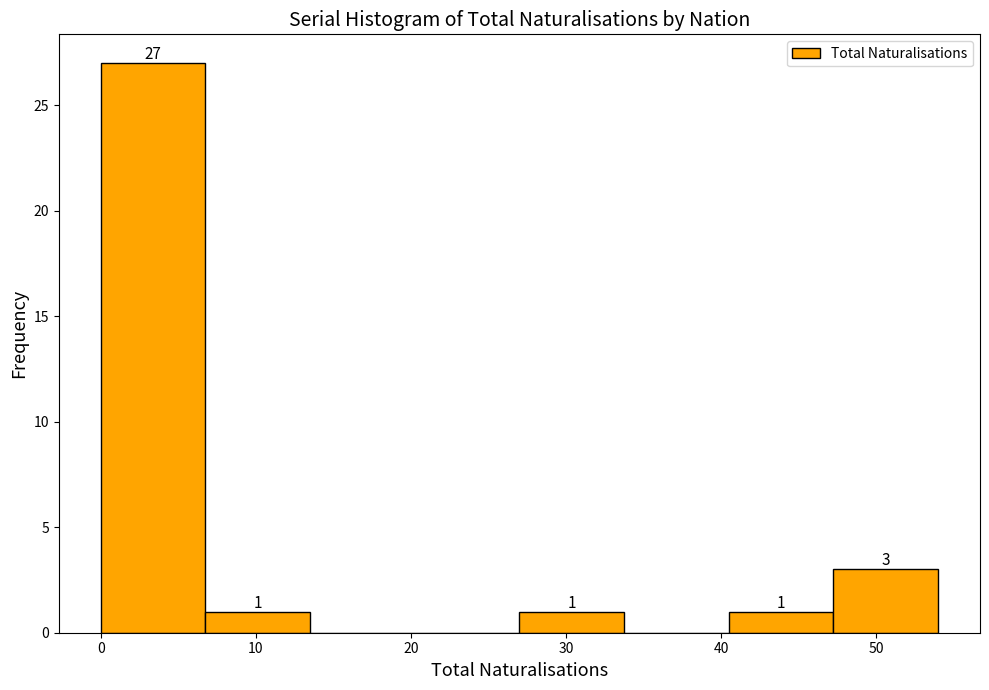

Which range on the x-axis has the tallest bar?

0 to 7